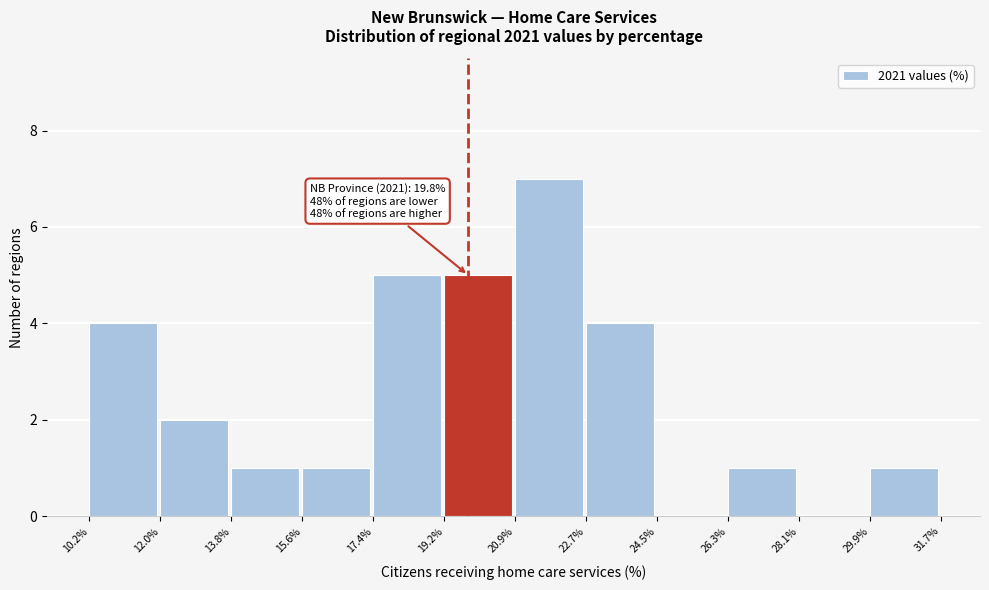

Over which range of the x-axis is the bar tallest?

20.9% to 22.7%